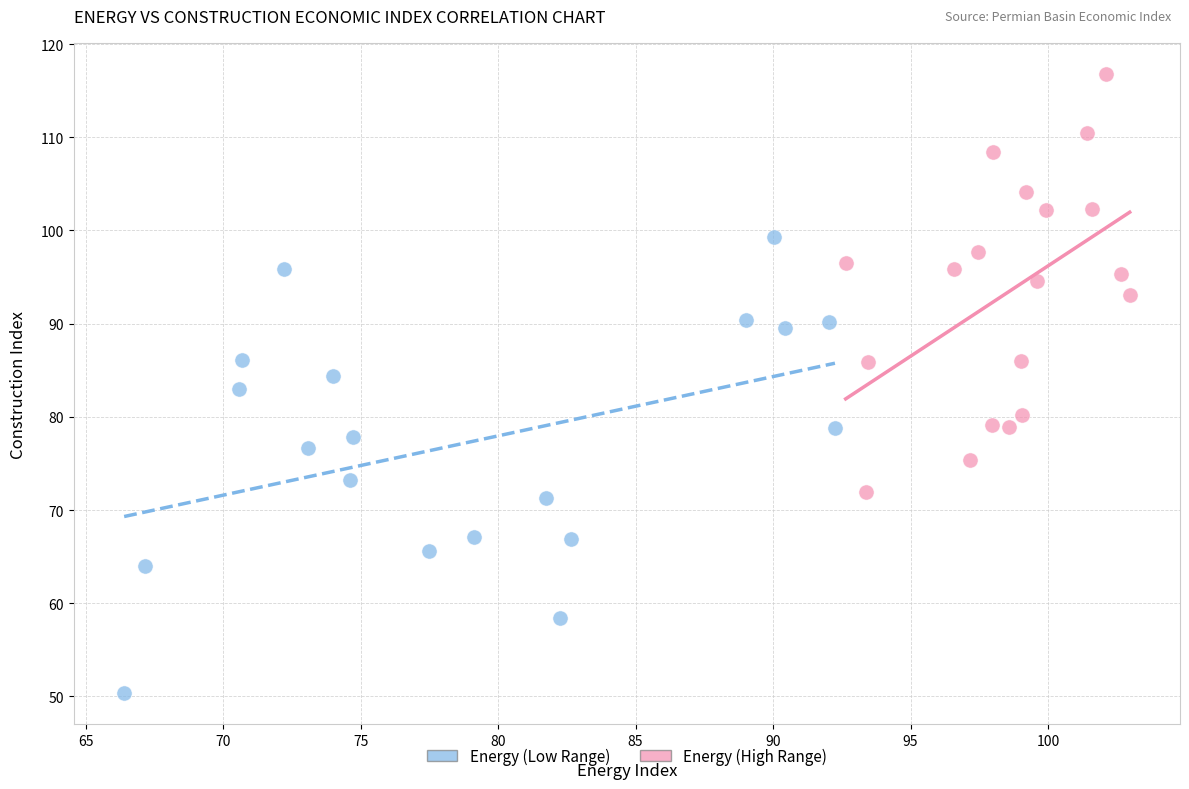

Which series has the widest spread of Y values?

Energy (Low Range)